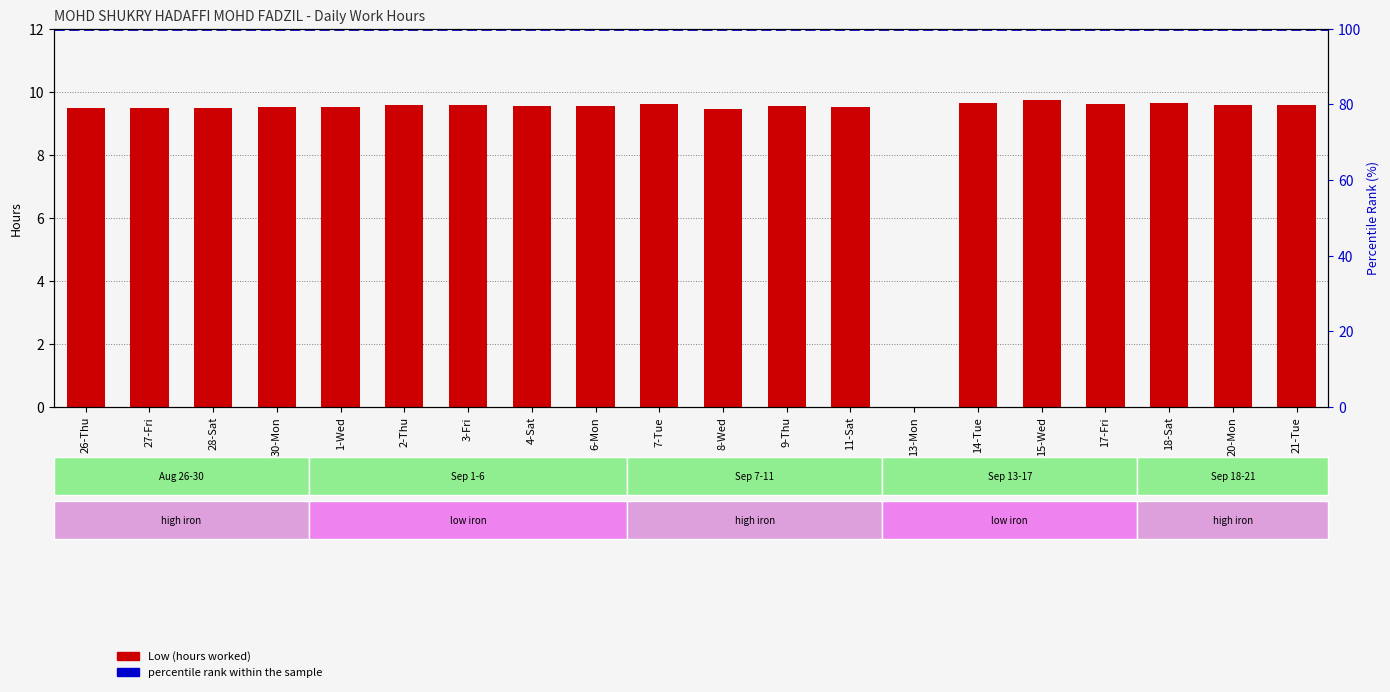

True or false: the data shows 3.5 at 26-Thu.

False